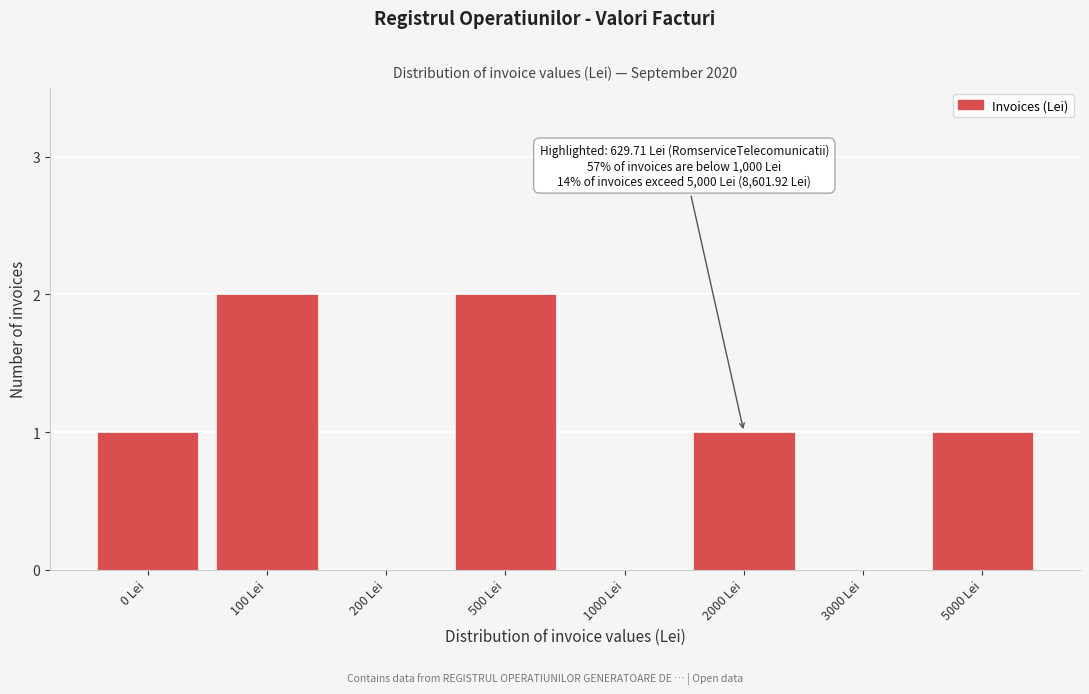

Reading right to left, transcribe all the data shown in this chart.

5000 Lei=1	3000 Lei=0	2000 Lei=1	1000 Lei=0	500 Lei=2	200 Lei=0	100 Lei=2	0 Lei=1